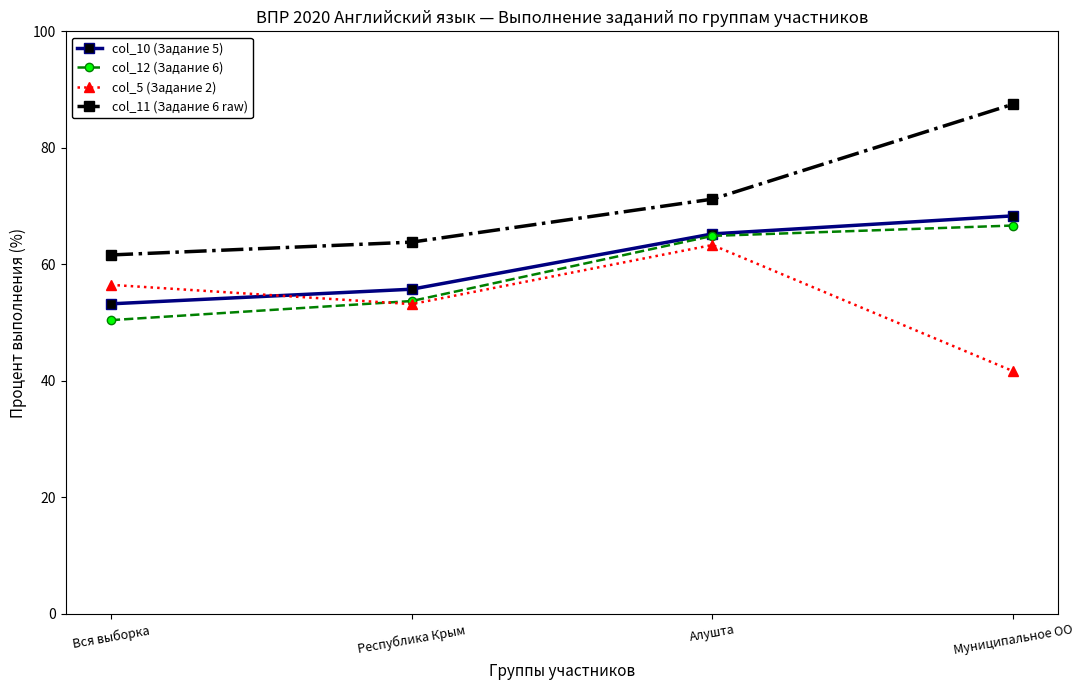

What is the label of the 4th point from the right?

Вся выборка